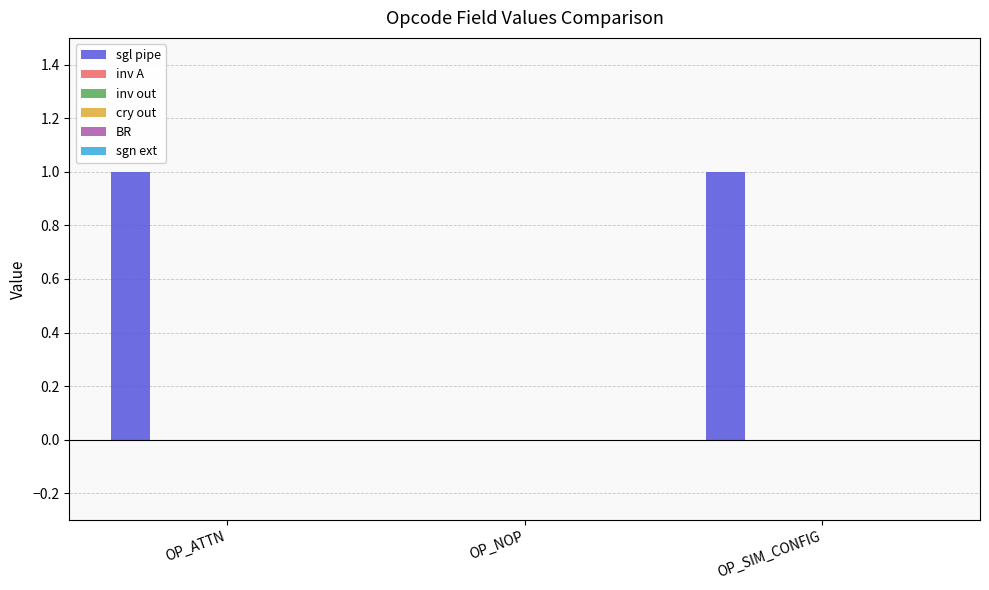

Are the bars horizontal?

No